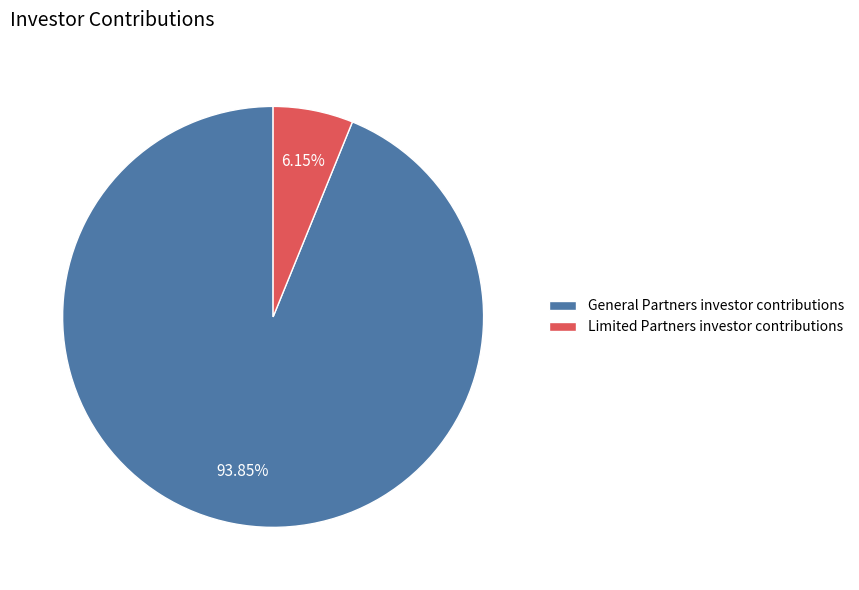

To the nearest percent, what percentage of the pie is General Partners investor contributions?

94%